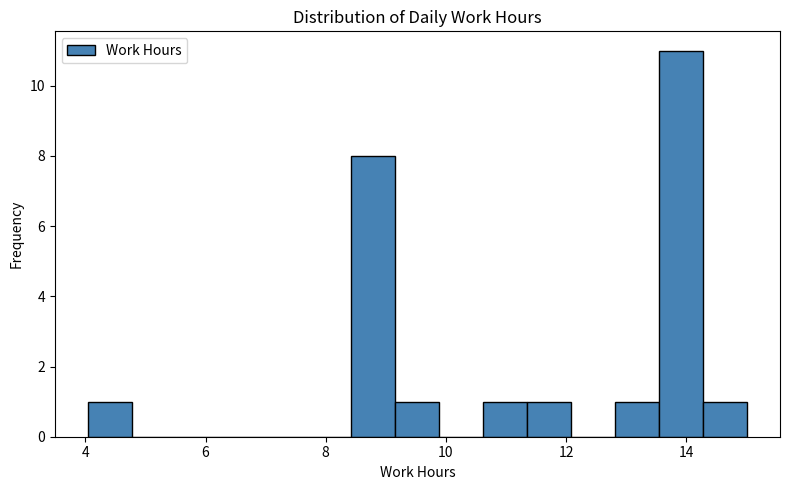

Read against the x-axis, roughly where is the centre of the tallest bar?

14.0